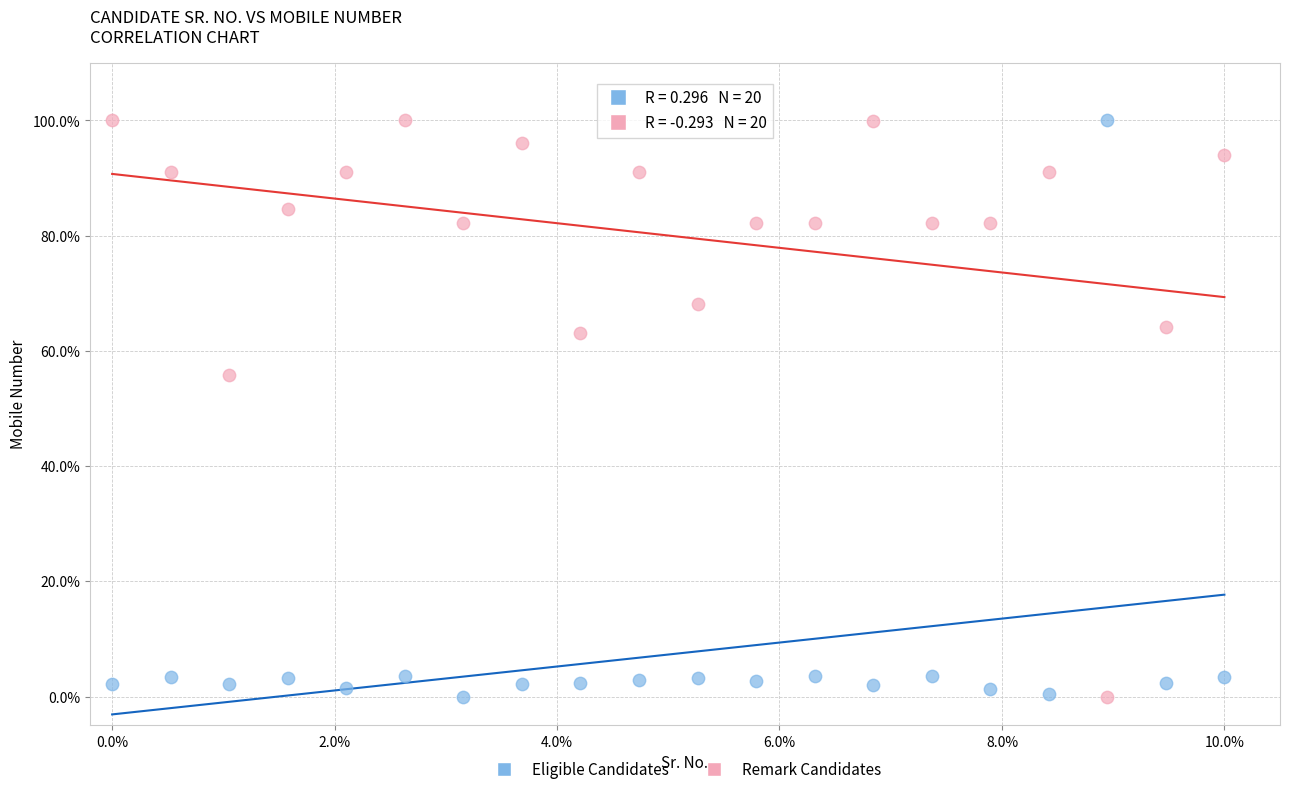

Across all series, what Y value is closest to 50?

55.8